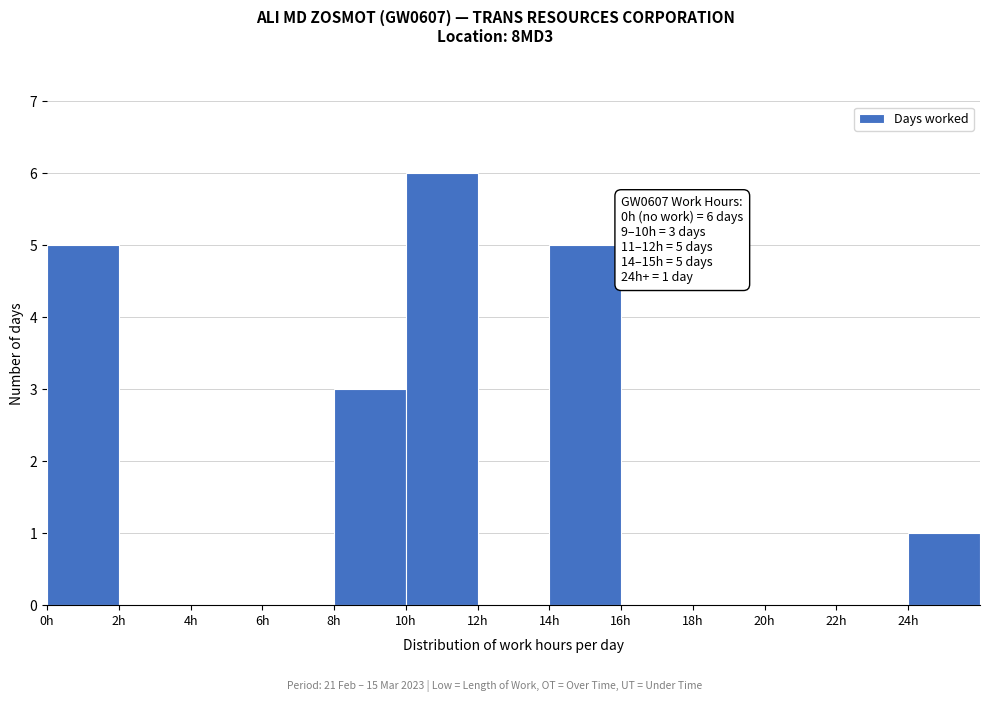

Over which range of the x-axis is the bar tallest?

10 to 12